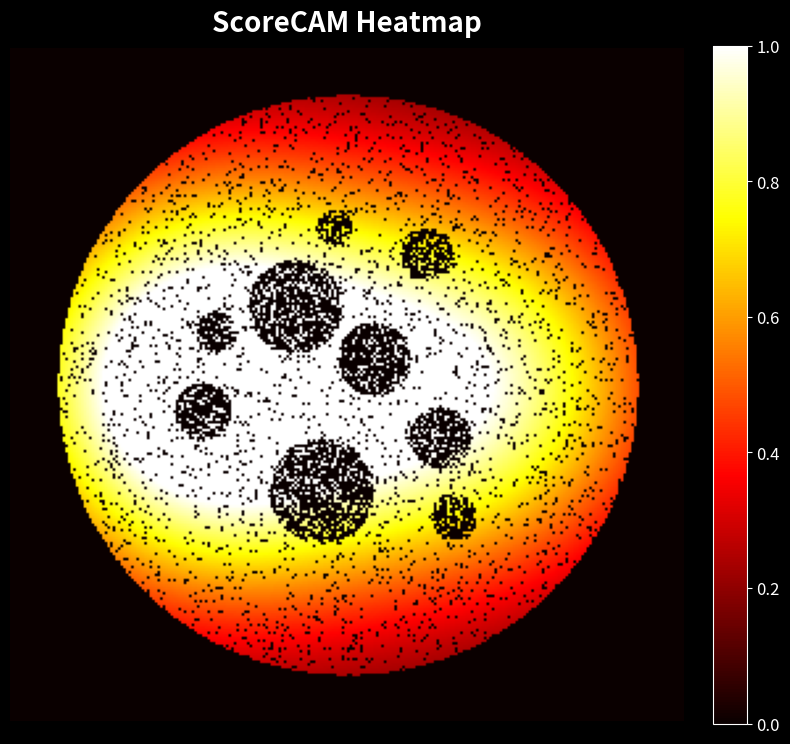

The 0c46f4ae8aa2270ac11504d1e73a47e0040c31d series shows 0 at 1. True or false?

False